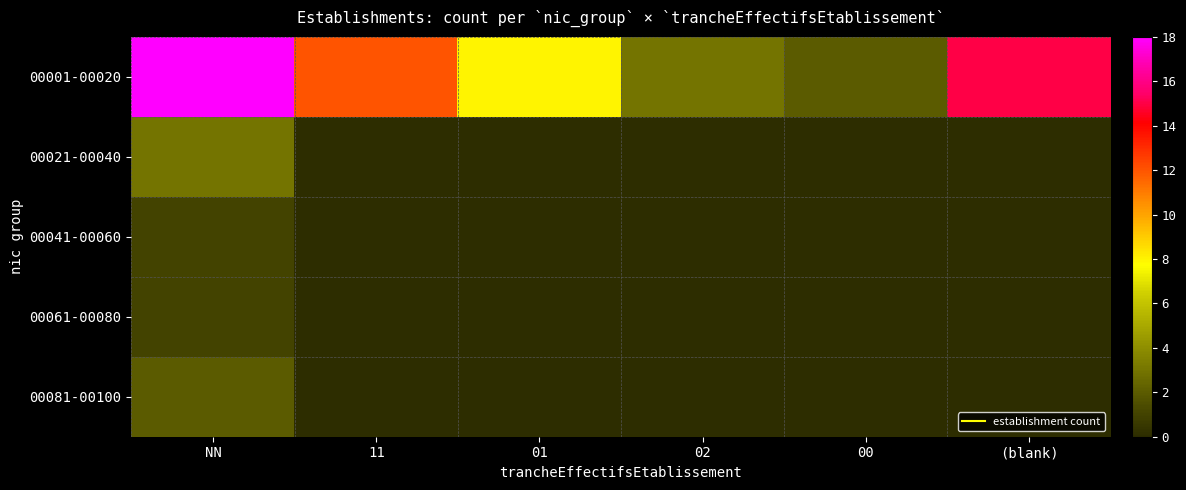

Reading left to right, list all the values displayed in this chart.

00001-00020: NN=18	11=12	01=8	02=3	00=2	(blank)=15
00021-00040: NN=3	11=0	01=0	02=0	00=0	(blank)=0
00041-00060: NN=1	11=0	01=0	02=0	00=0	(blank)=0
00061-00080: NN=1	11=0	01=0	02=0	00=0	(blank)=0
00081-00100: NN=2	11=0	01=0	02=0	00=0	(blank)=0